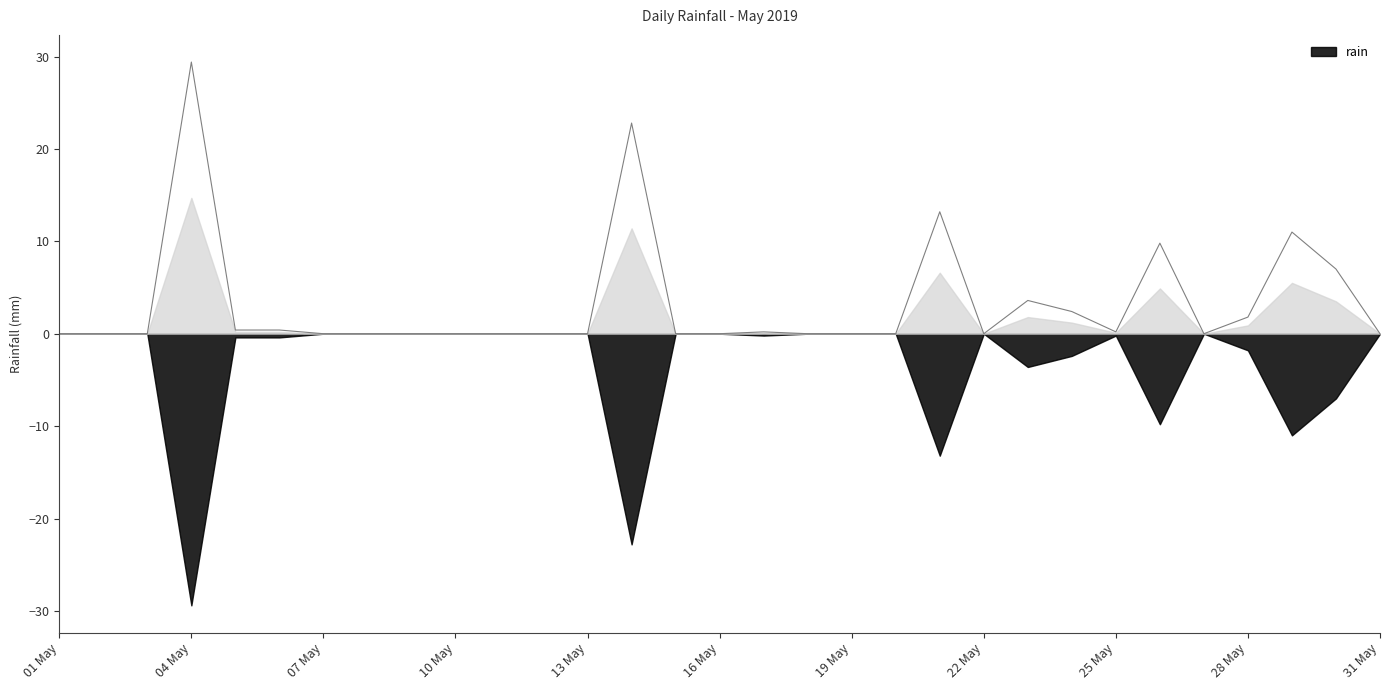

Which category has the lowest value across all series?

01 May